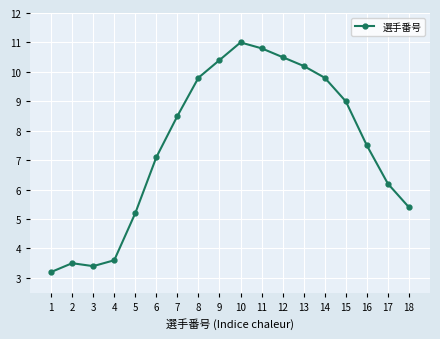

What is the difference between the maximum and minimum values?

7.8